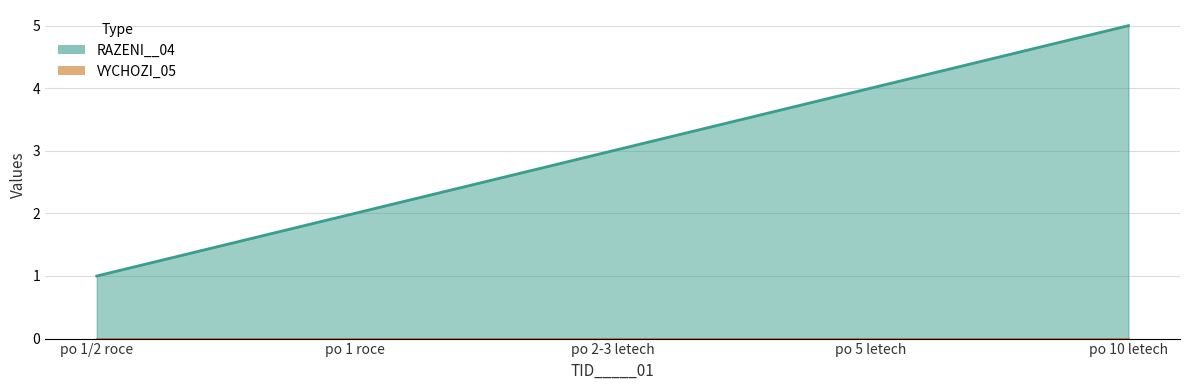

How many values are between 2 and 4?

3